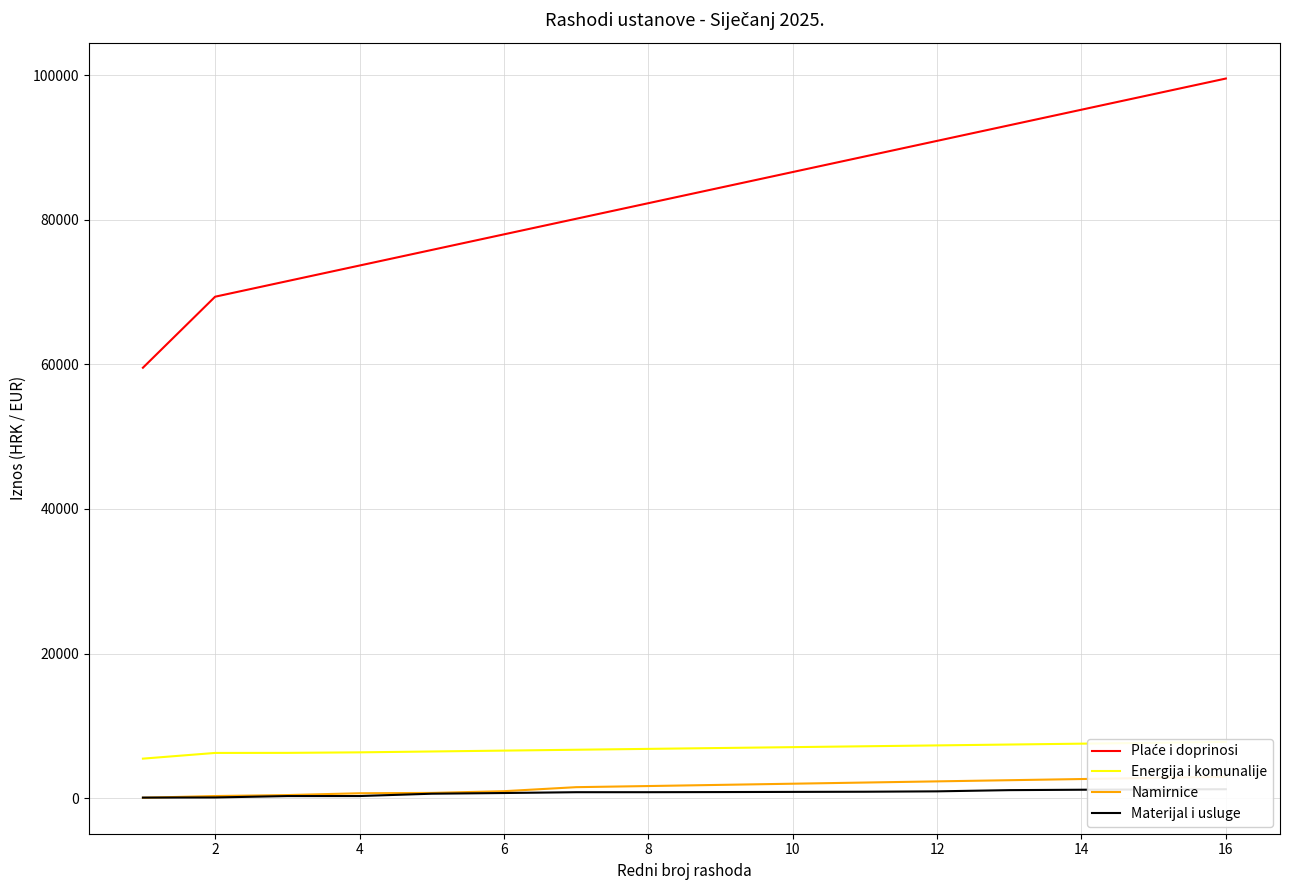

Between 13 and 14, which is larger?

14